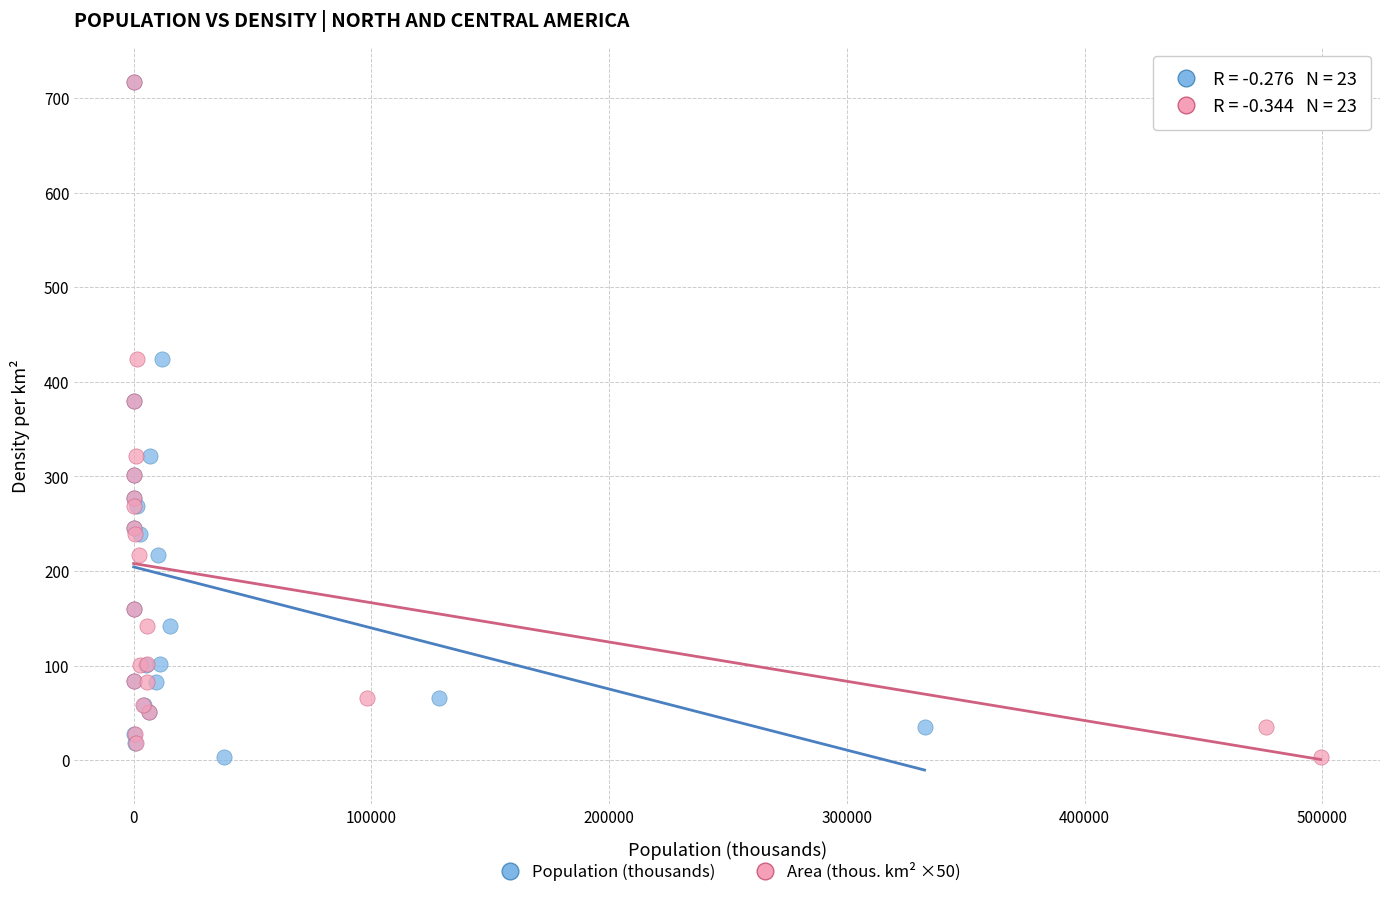

What are all the series names shown in the legend?

Population (thousands), Area (thous. km² ×50)